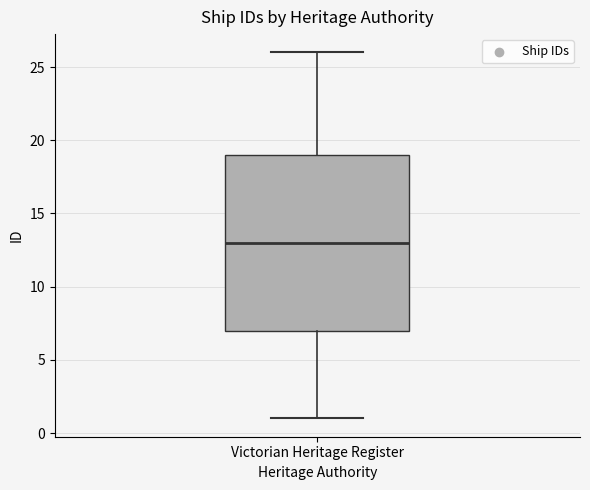

Read this box plot against the y-axis: the position of the median line, the range covered by the box, and the ends of both whiskers. The values are not printed on the chart, so give them approximately, as read against the axis.

median 13, box 7 to 19, whiskers 1 to 26